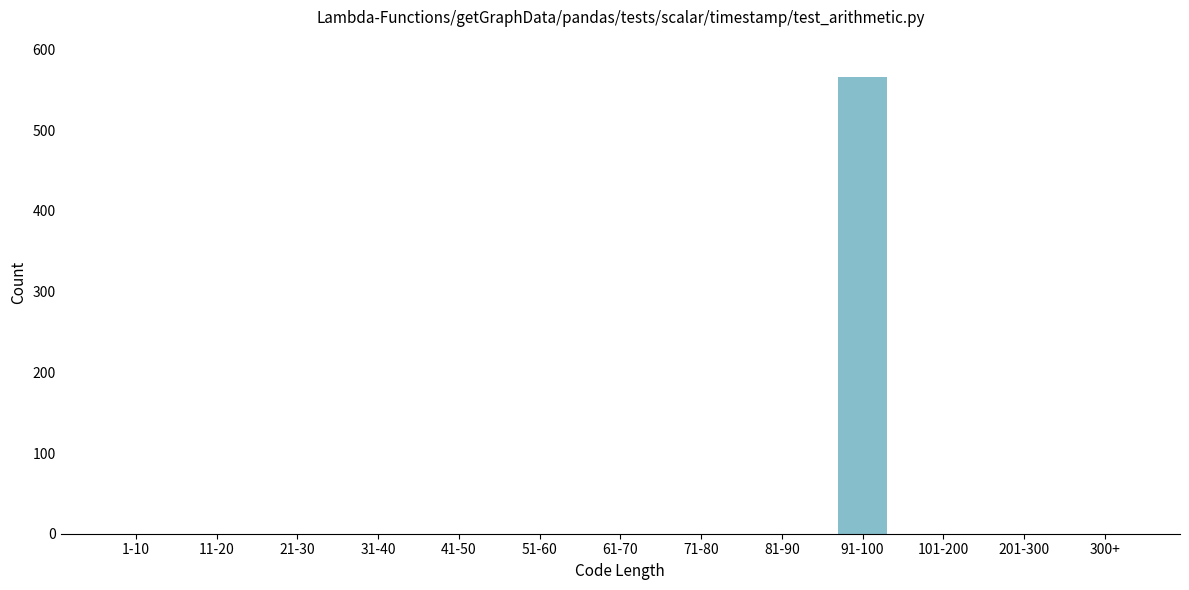

Reading right to left, extract all data points from this chart.

300+=0	201-300=0	101-200=0	91-100=566	81-90=0	71-80=0	61-70=0	51-60=0	41-50=0	31-40=0	21-30=0	11-20=0	1-10=0